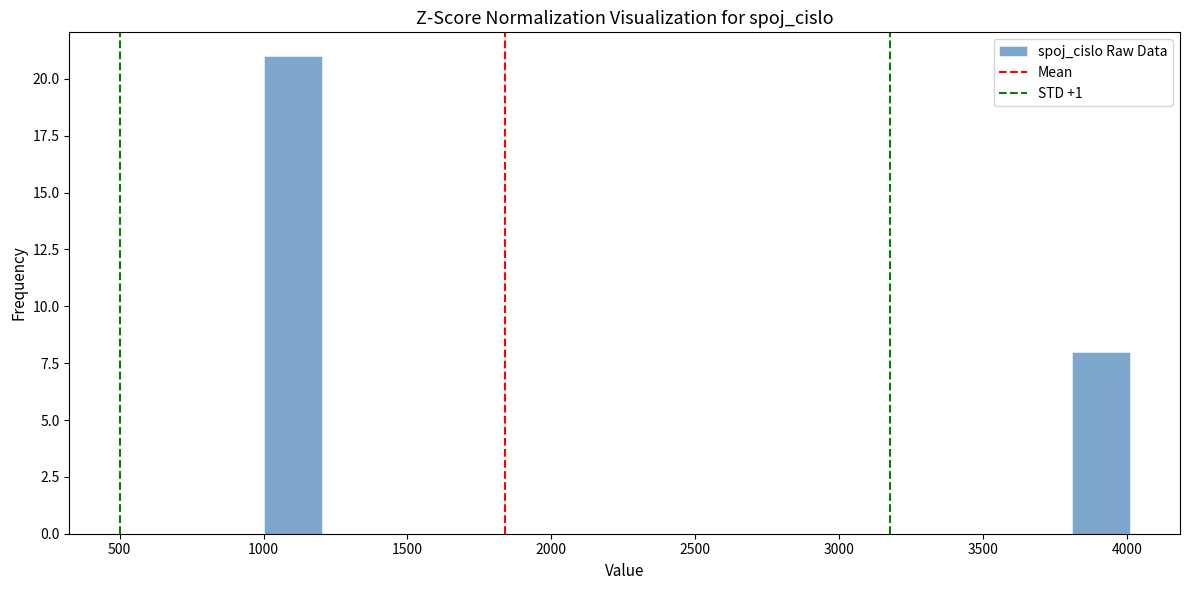

Reading left to right, transcribe this chart: for each bar, give the range it covers on the x-axis and its height. Neither the bar edges nor the heights are printed on the chart, so give them approximately, as read against the axes.

1000 to 1200: 21
1200 to 1400: 0
1400 to 1600: 0
1600 to 1800: 0
1800 to 2000: 0
2000 to 2200: 0
2200 to 2400: 0
2400 to 2600: 0
2600 to 2800: 0
2800 to 3000: 0
3000 to 3200: 0
3200 to 3400: 0
3400 to 3600: 0
3600 to 3800: 0
3800 to 4000: 8